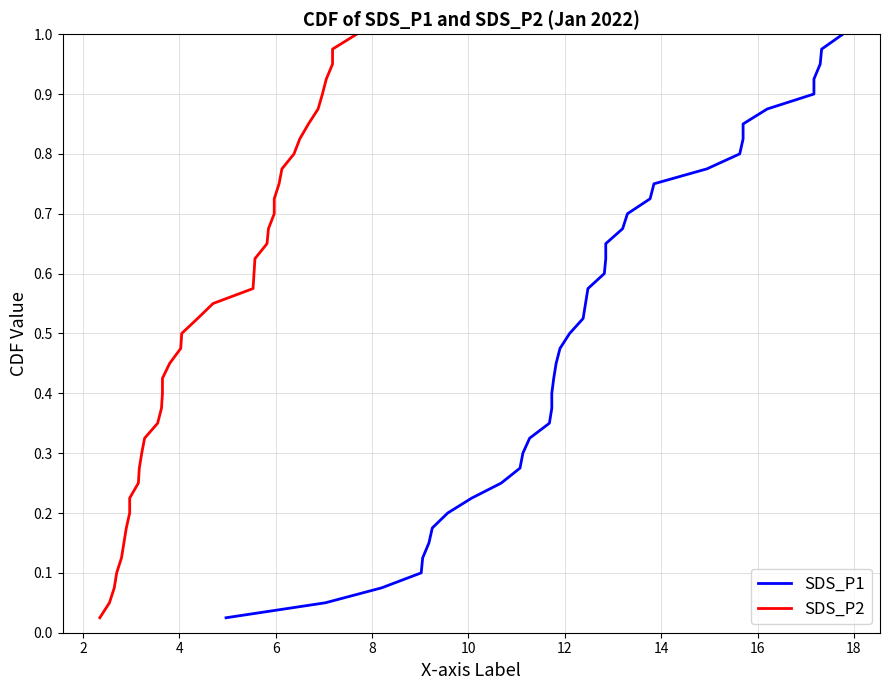

What are all the series names shown in the legend?

SDS_P1, SDS_P2